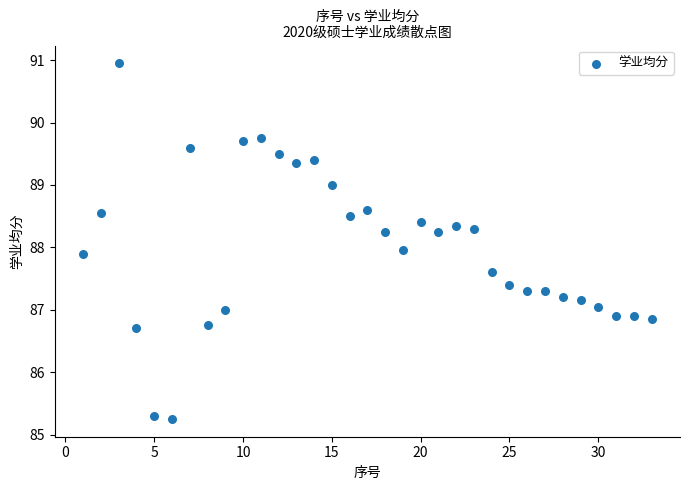

What is the range of X values (max minus min)?

32.0